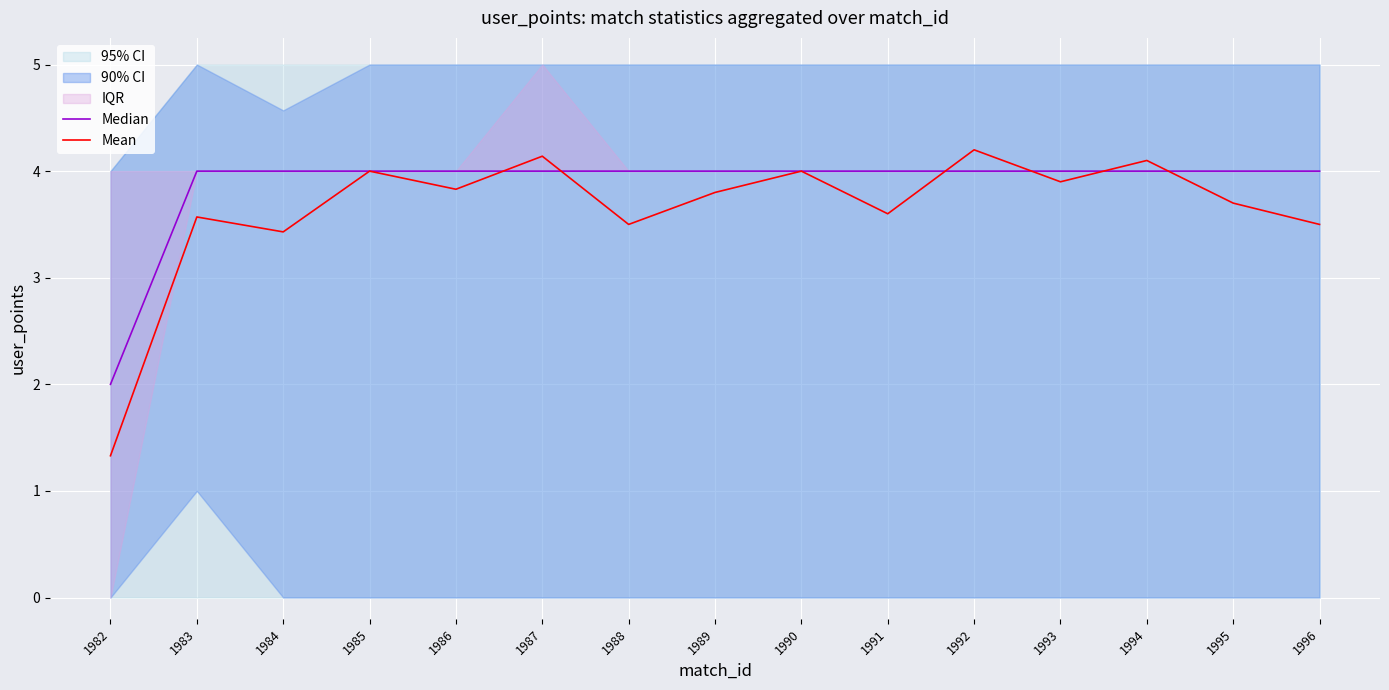

What is the approximate value of Median at 1995?

4.0